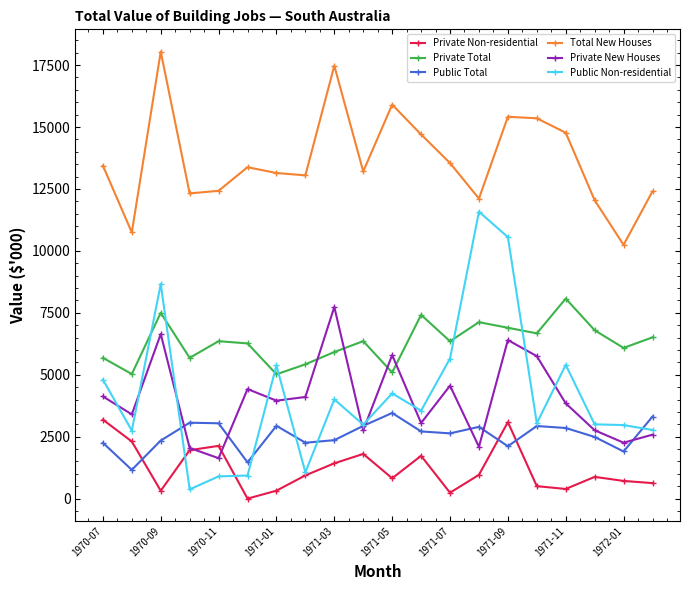

Which series has the largest range (max minus min)?

Public Non-residential